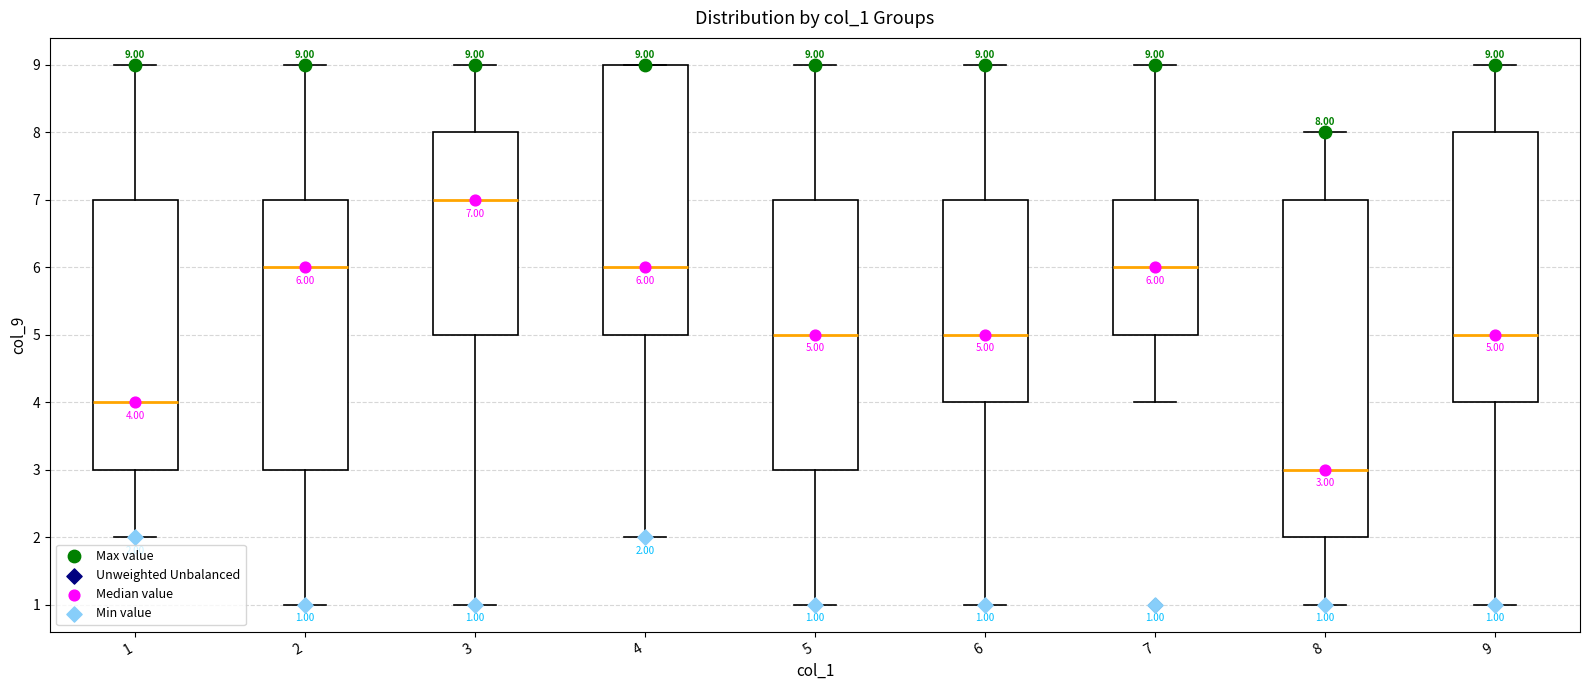

Which box is the tallest, from its lower edge to its upper edge?

8